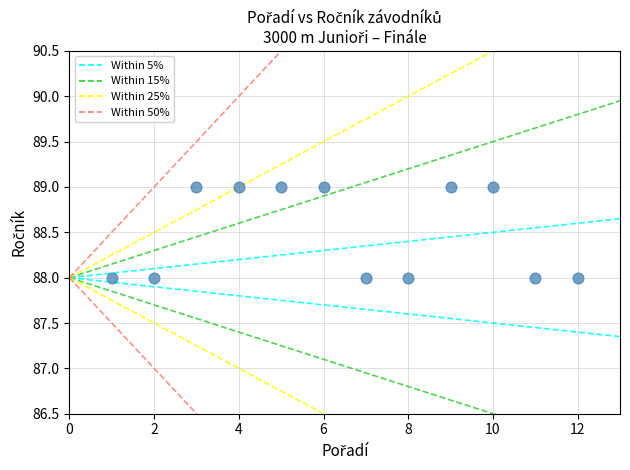

What is the range of X values (max minus min)?

11